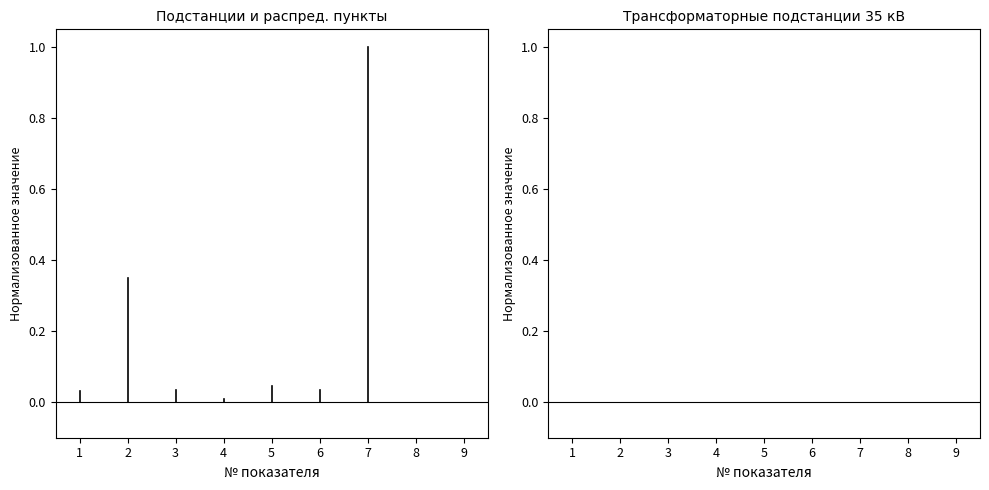

Reading left to right, what are all the values shown in this chart?

0.0	0.3	0.0	0.0	0.0	0.0	1.0	0.0	0.0